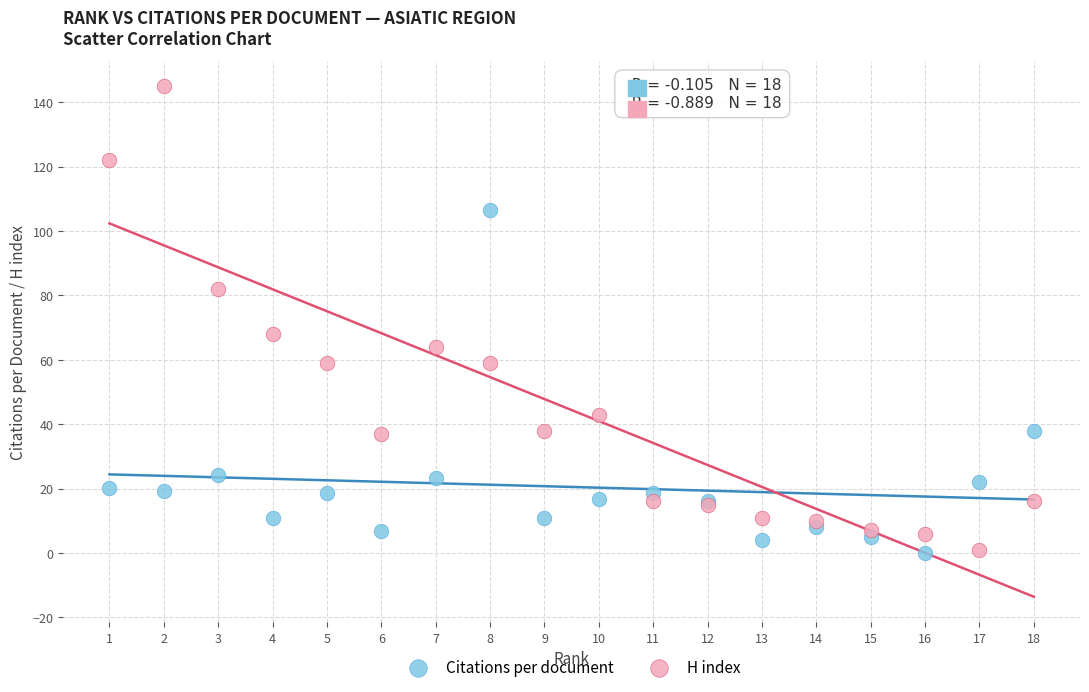

Which series reaches the maximum Y coordinate?

H index